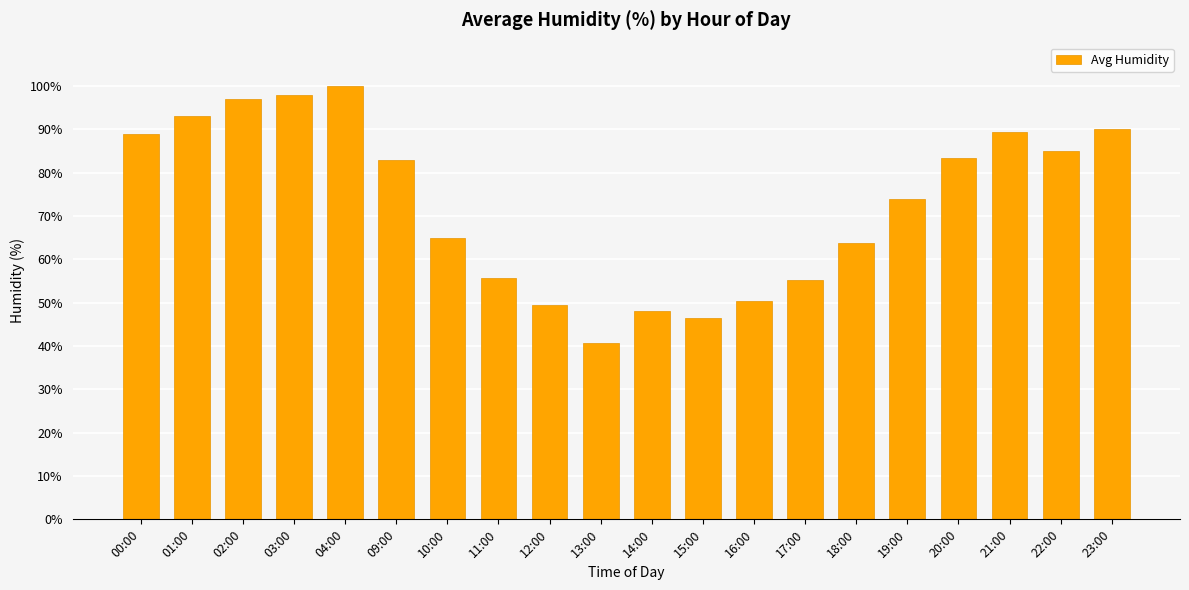

Approximately how many times larger is the value at 02:00 compared to 04:00?

1.0